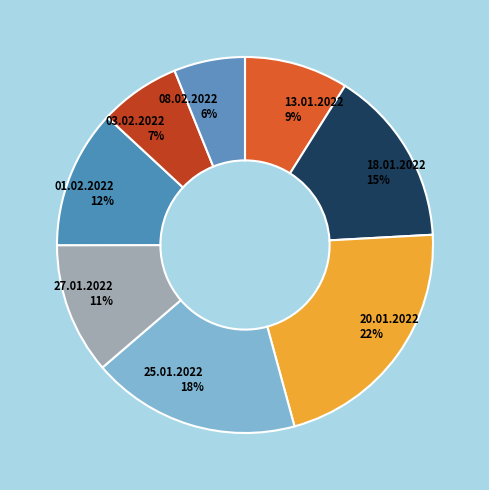

Rank the categories by value from highest to lowest.

20.01.2022, 25.01.2022, 18.01.2022, 01.02.2022, 27.01.2022, 13.01.2022, 03.02.2022, 08.02.2022